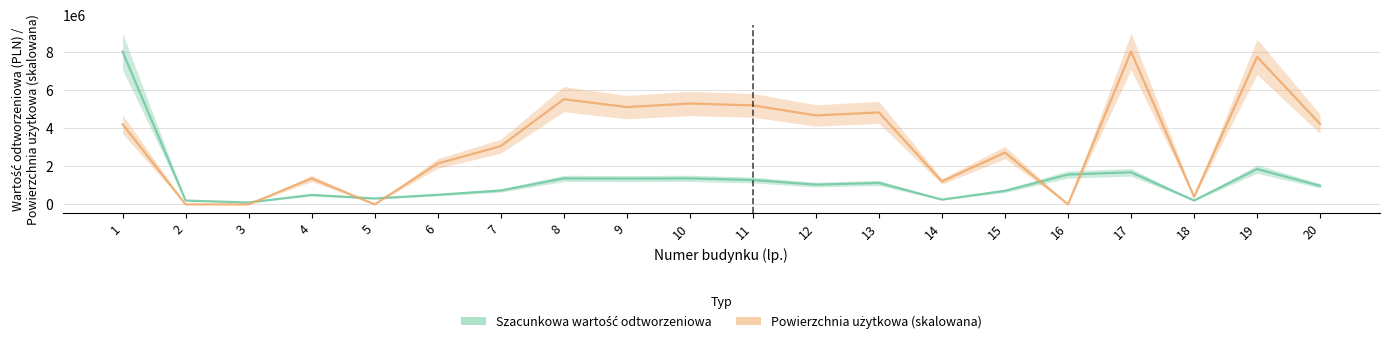

Reading left to right, extract all data points from this chart.

Szacunkowa wartość odtworzeniowa: 1=8000000.0	2=200000.0	3=100000.0	4=495000.0	5=311000.0	6=503000.0	7=727000.0	8=1360000.0	9=1350000.0	10=1362000.0	11=1277000.0	12=1034000.0	13=1124000.0	14=252000.0	15=710000.0	16=1563000.0	17=1680000.0	18=205000.0	19=1849000.0	20=972000.0
Powierzchnia użytkowa (skalowana): 1=4193261.9	2=0.0	3=0.0	4=1358056.9	5=0.0	6=2141551.3	7=3048315.5	8=5505353.9	9=5093758.2	10=5281796.8	11=5181509.5	12=4657090.6	13=4813789.5	14=1203447.4	15=2711935.2	16=0.0	17=8000000.0	18=396970.5	19=7722120.7	20=4209976.5